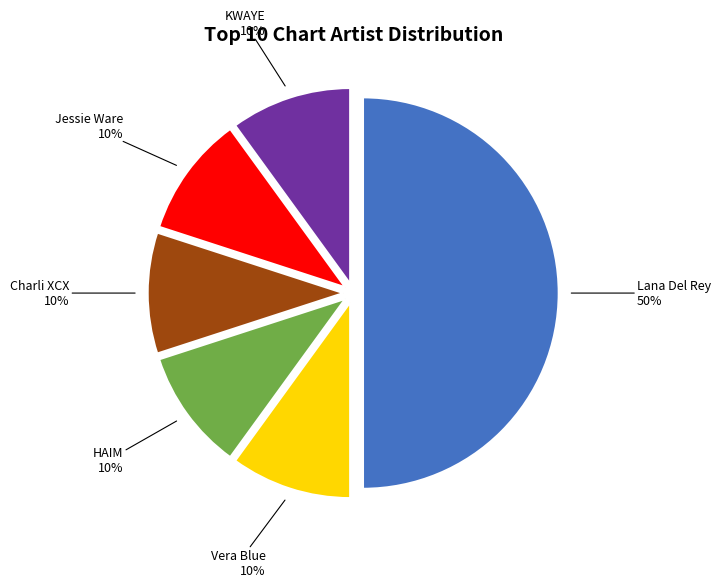

To the nearest percent, what is the combined percentage of HAIM and Vera Blue?

20%